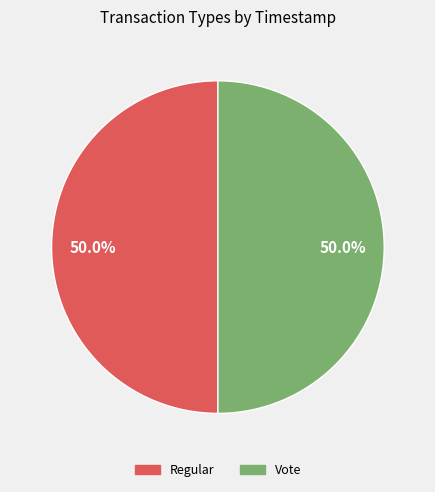

Do Regular and Vote together represent more than half of the pie?

Yes